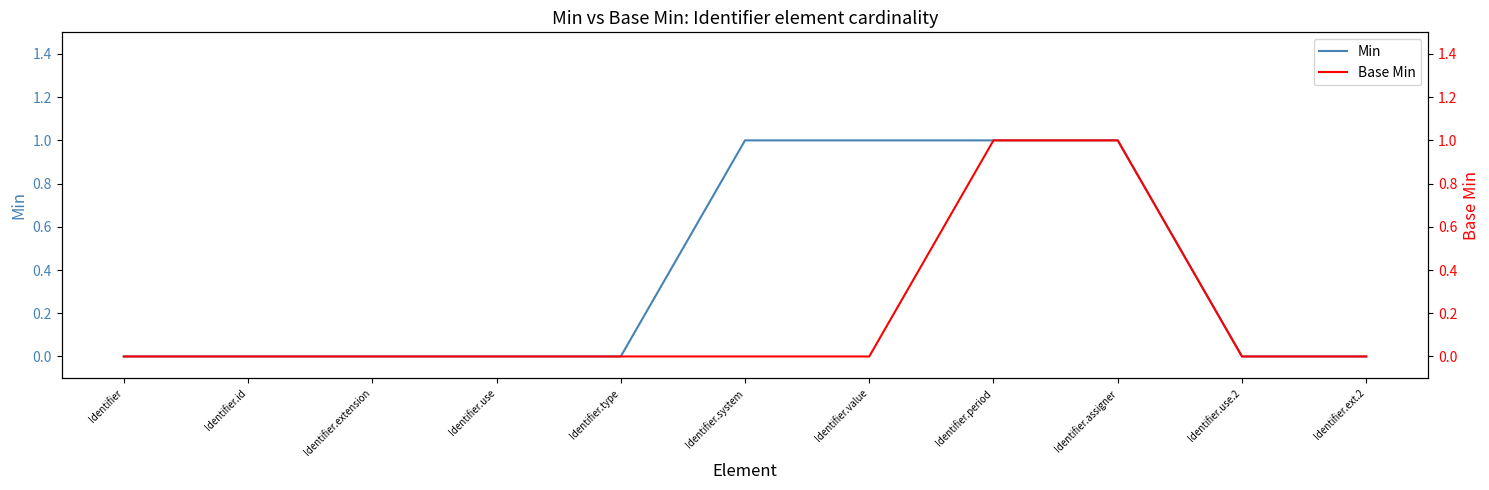

Reading left to right, list all the values displayed in this chart.

Min: Identifier=0	Identifier.id=0	Identifier.extension=0	Identifier.use=0	Identifier.type=0	Identifier.system=1	Identifier.value=1	Identifier.period=1	Identifier.assigner=1	Identifier.use.2=0	Identifier.ext.2=0
Base Min: Identifier=0	Identifier.id=0	Identifier.extension=0	Identifier.use=0	Identifier.type=0	Identifier.system=0	Identifier.value=0	Identifier.period=1	Identifier.assigner=1	Identifier.use.2=0	Identifier.ext.2=0